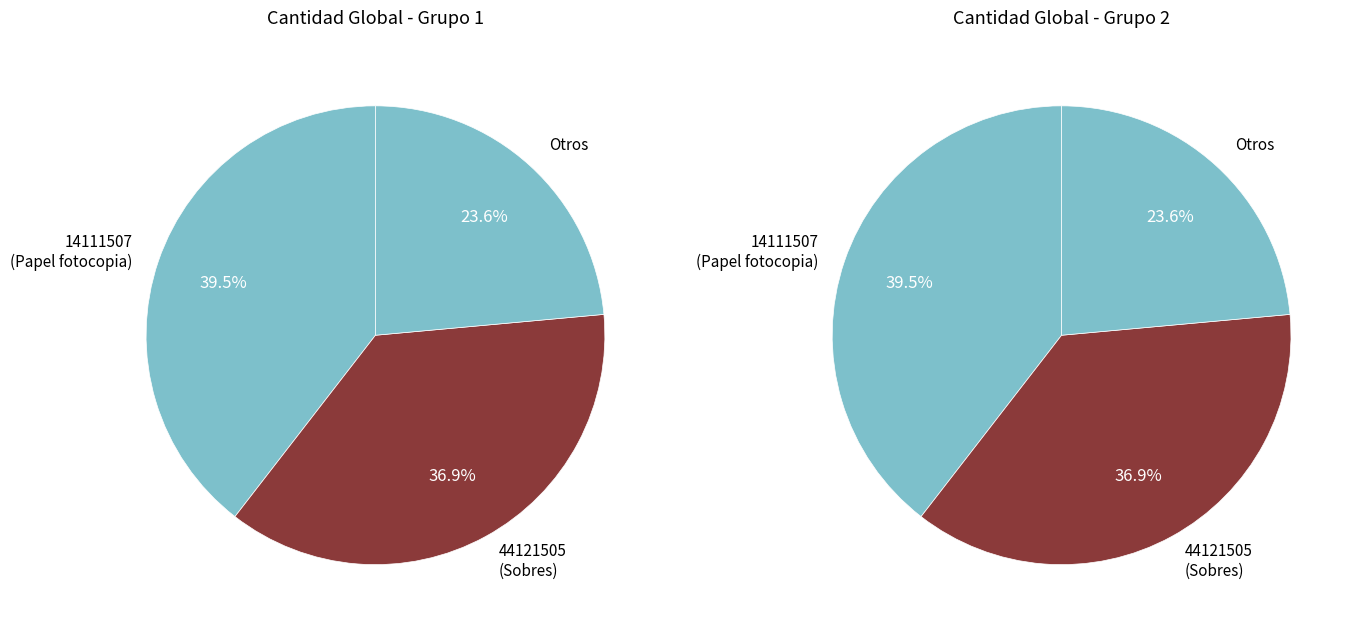

What is the largest slice in the pie chart?

14111507